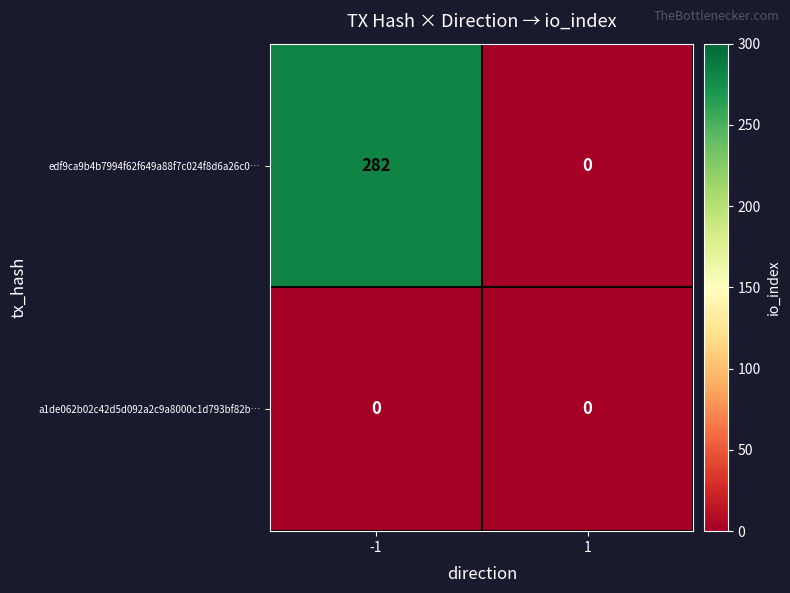

The a1de062b02c42d5d092a2c9a8000c1d793bf82b… series shows 0 at 1. True or false?

True